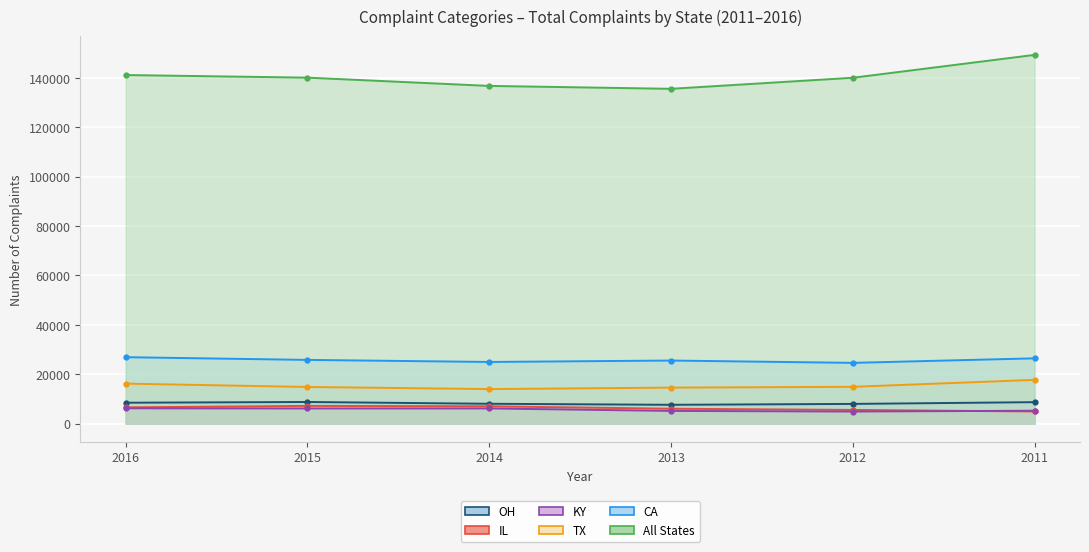

At 2015, list the series in order from smallest to largest.

KY, IL, OH, TX, CA, All States